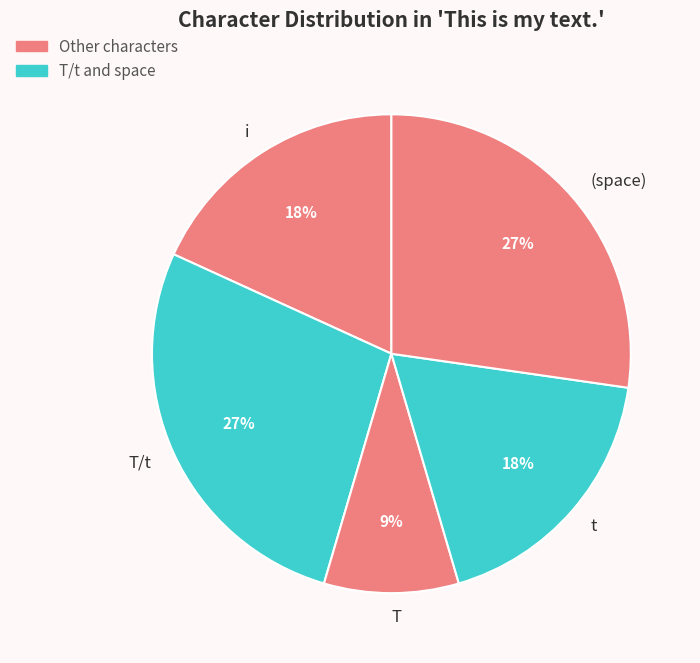

Is it true that i is 11% of the pie?

False